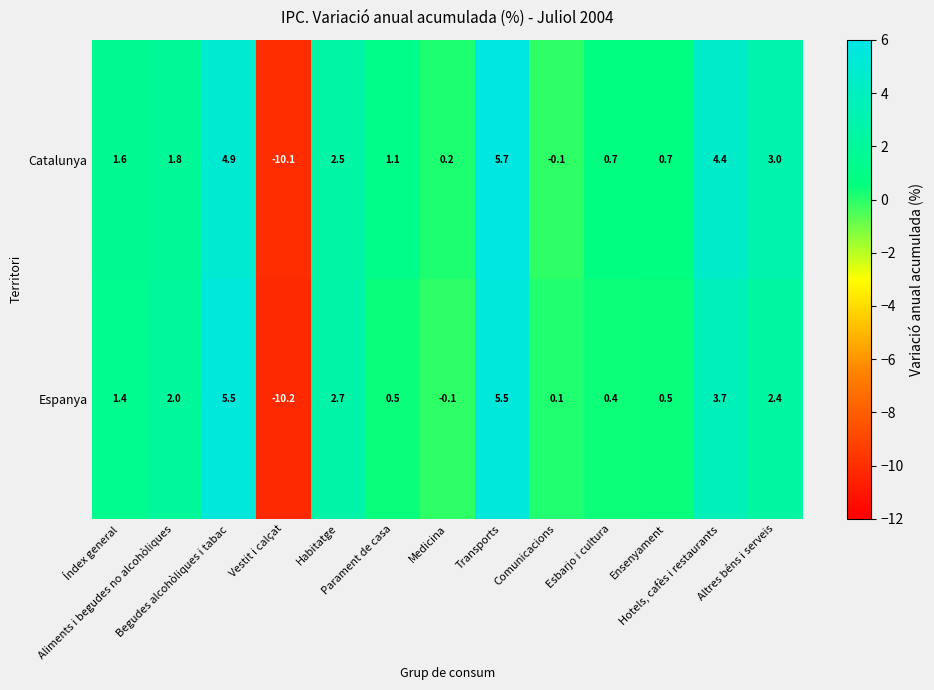

What is the sum of all Catalunya values?

16.4